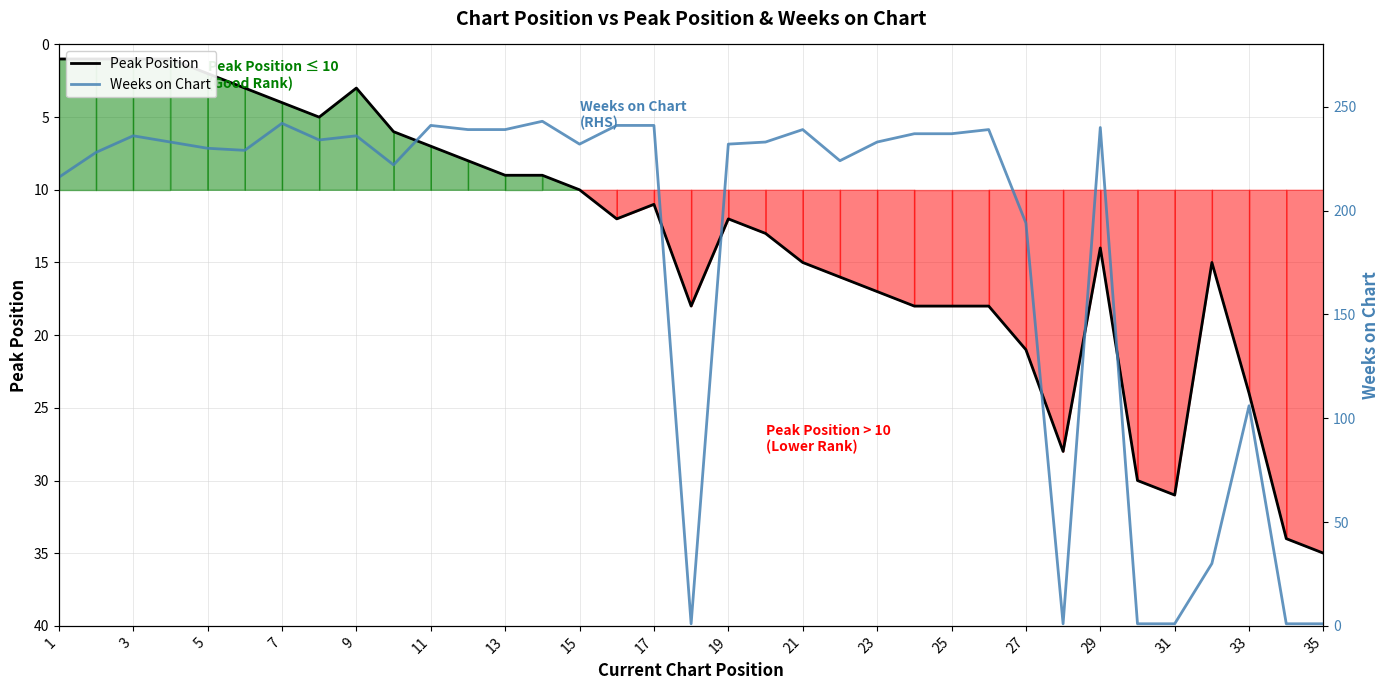

At how many categories does at least one series exceed 142?

27